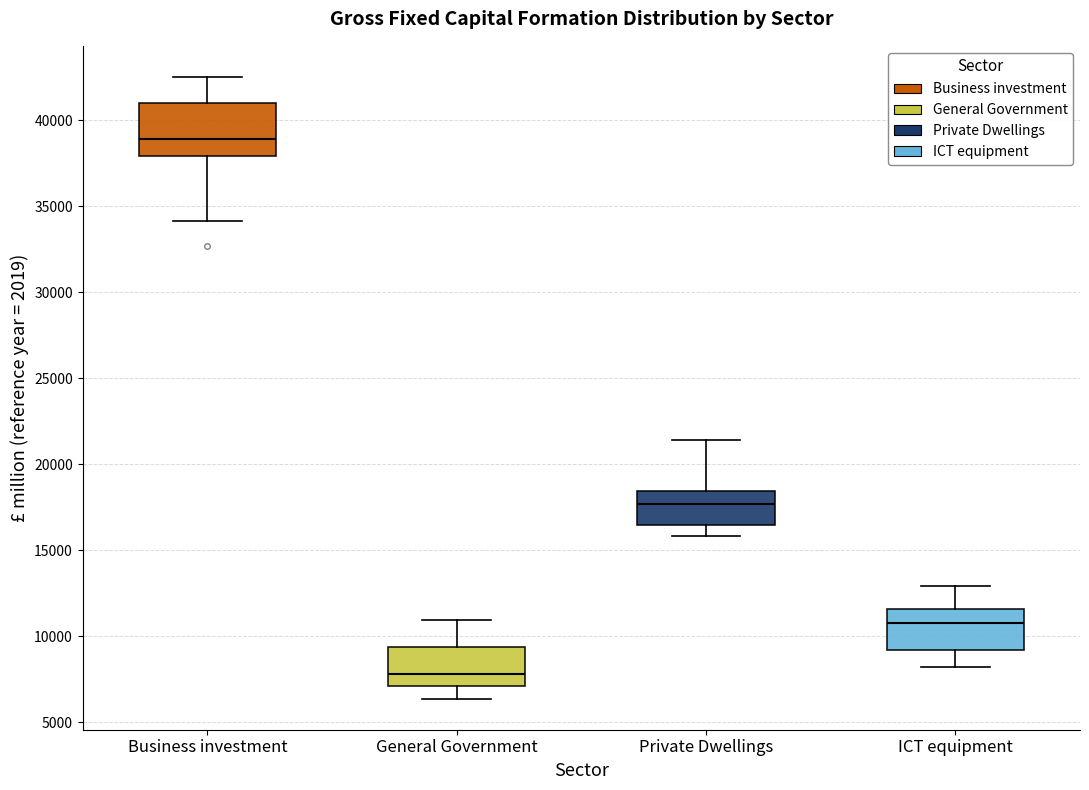

Where does the median line of the box for Private Dwellings sit on the y-axis? The values are not printed on the chart, so give them approximately, as read against the axis.

17500